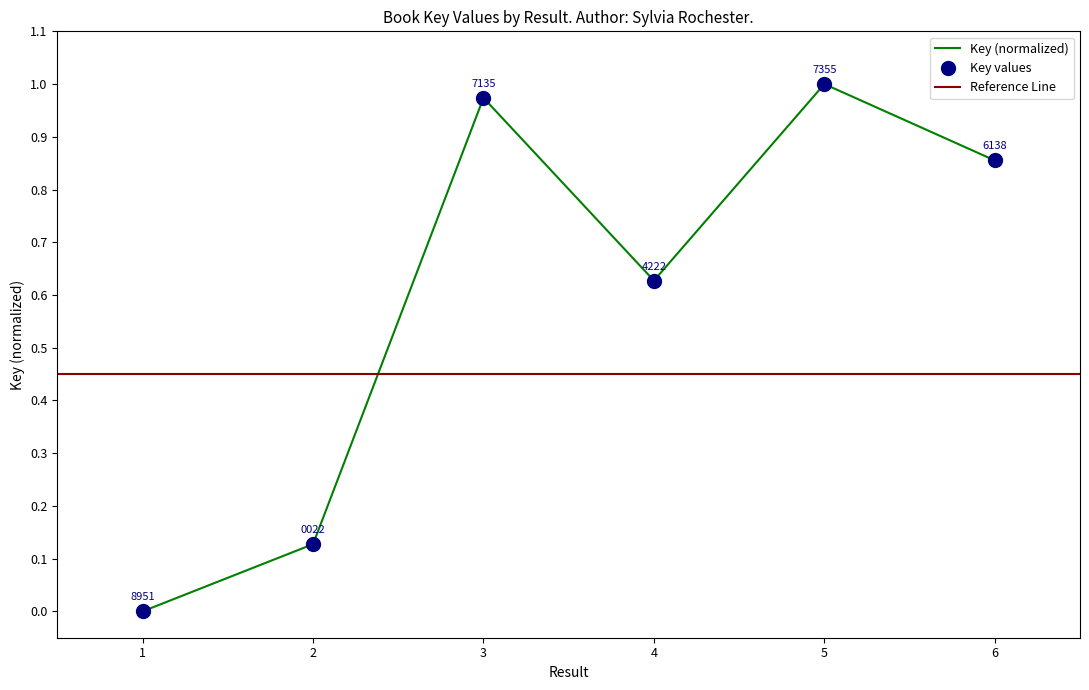

List the labels in order of value, smallest first.

1, 2, 4, 6, 3, 5